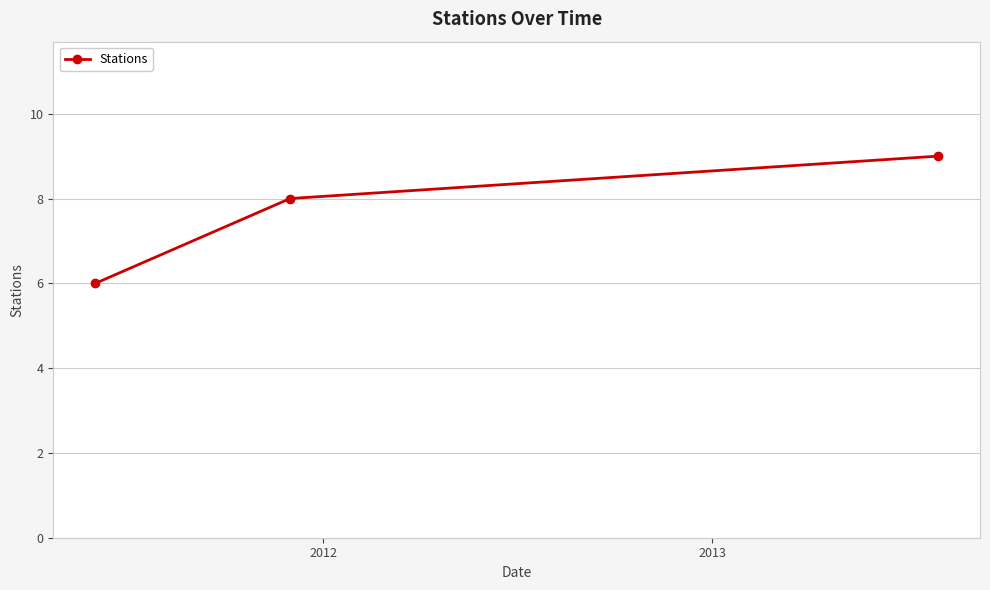

What is the greatest value displayed?

9